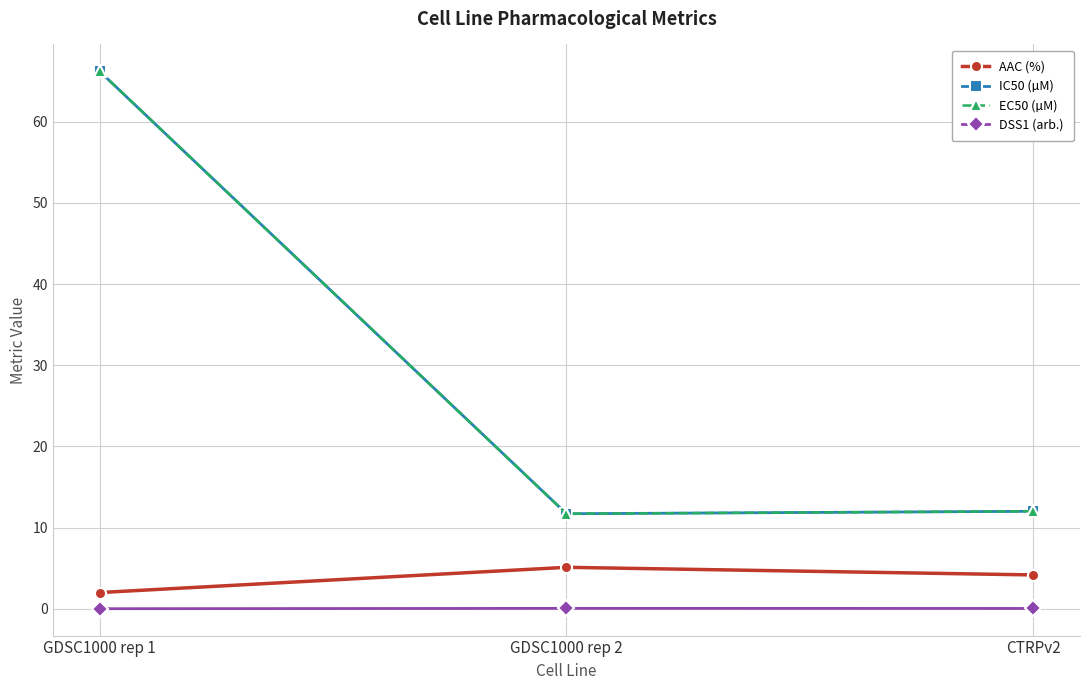

Which has a higher value, CTRPv2 or GDSC1000 rep 1?

CTRPv2